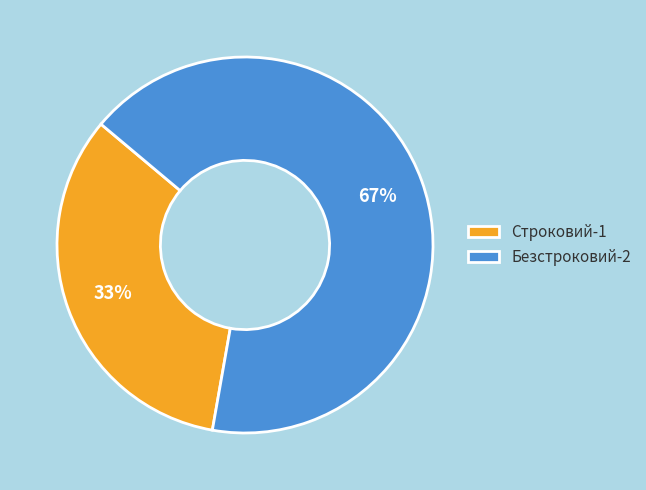

To the nearest percent, what is the combined percentage of Безстроковий-2 and Строковий-1?

100%